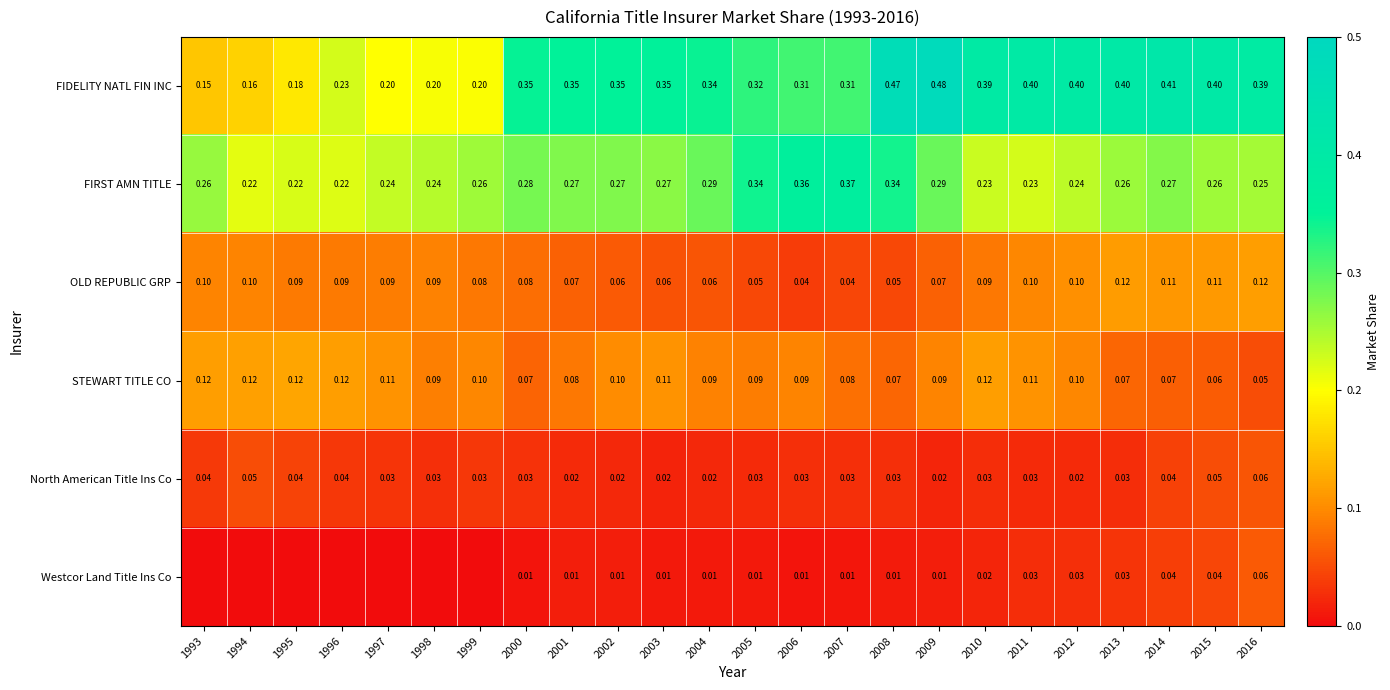

Is the value of STEWART TITLE CO at 2014 greater than the value of North American Title Ins Co at 2006?

Yes